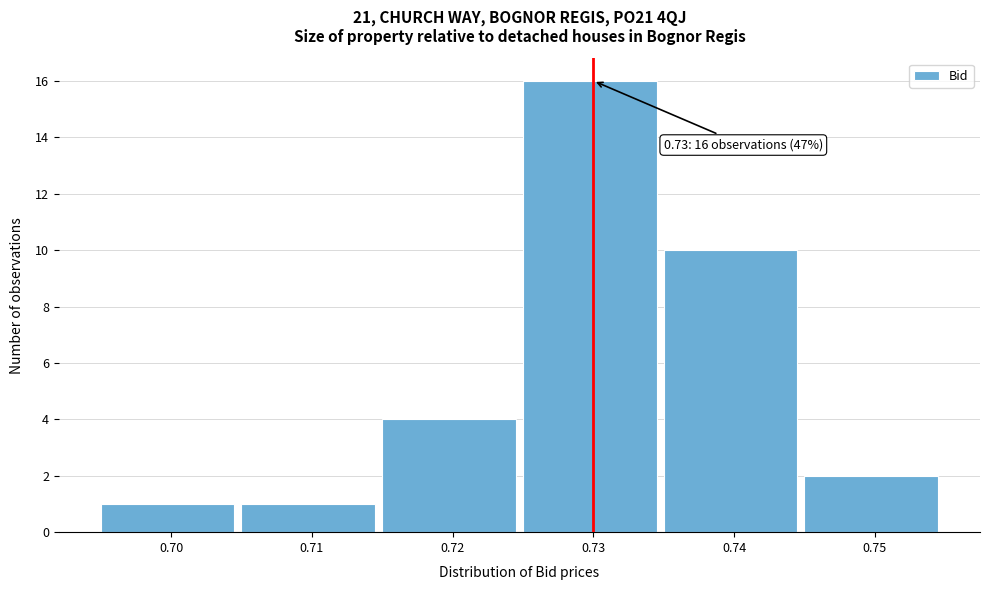

Which range on the x-axis has the tallest bar?

0.725 to 0.735